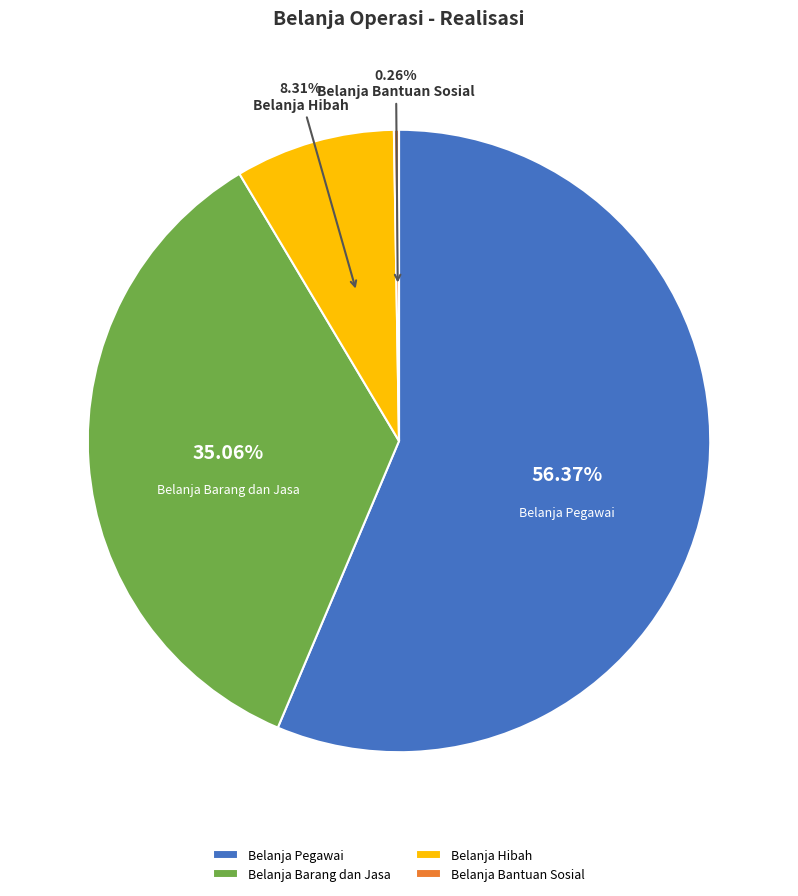

Which has a higher value, Belanja Pegawai or Belanja Hibah?

Belanja Pegawai